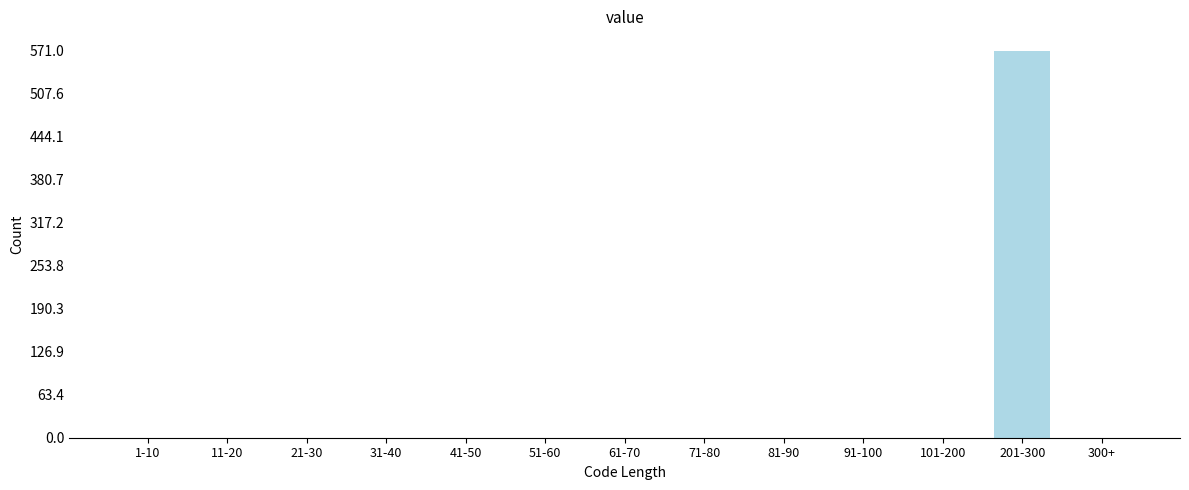

Reading left to right, list all the values displayed in this chart.

1-10=0	11-20=0	21-30=0	31-40=0	41-50=0	51-60=0	61-70=0	71-80=0	81-90=0	91-100=0	101-200=0	201-300=571	300+=0